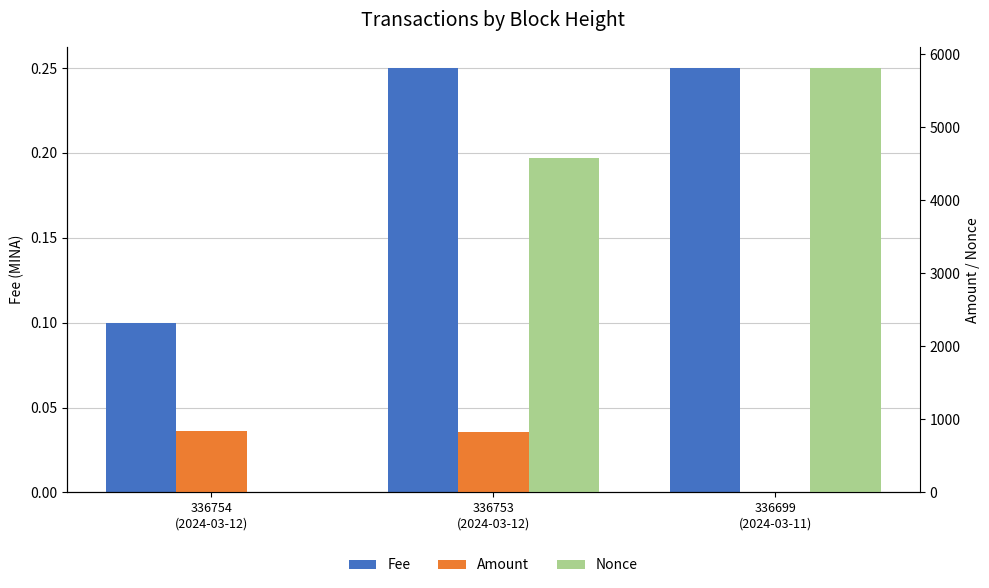

The Nonce series shows 4576.0 at 336753
(2024-03-12). True or false?

True